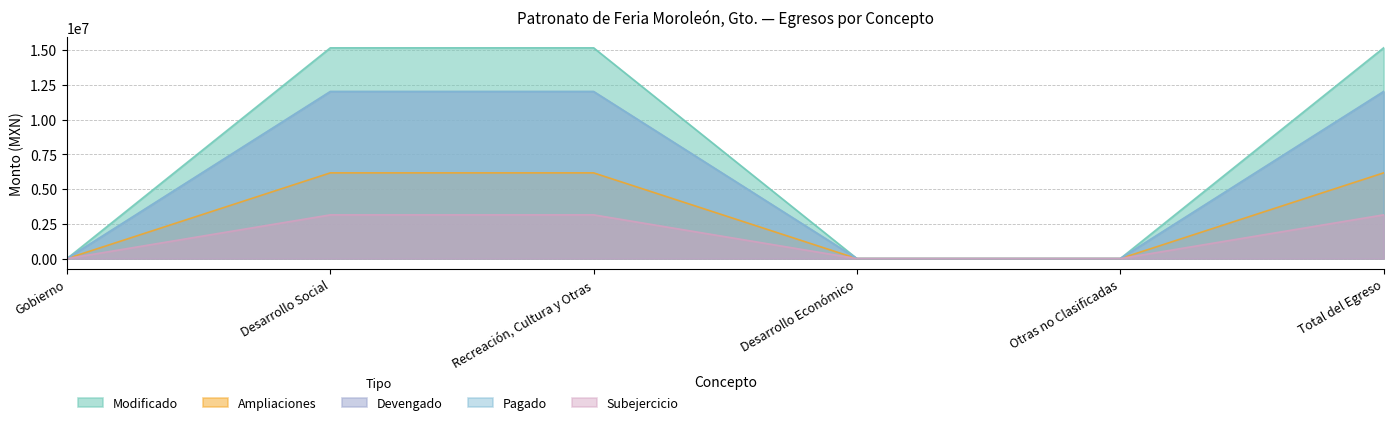

How many values in the Subejercicio series exceed 3148718?

3